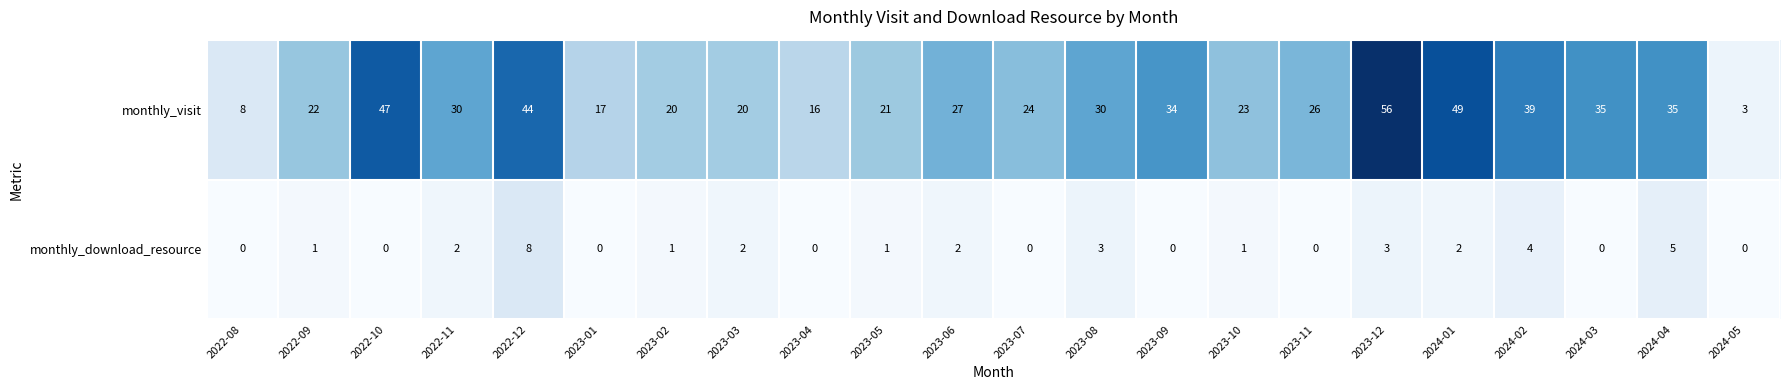

What is the greatest value displayed?

56